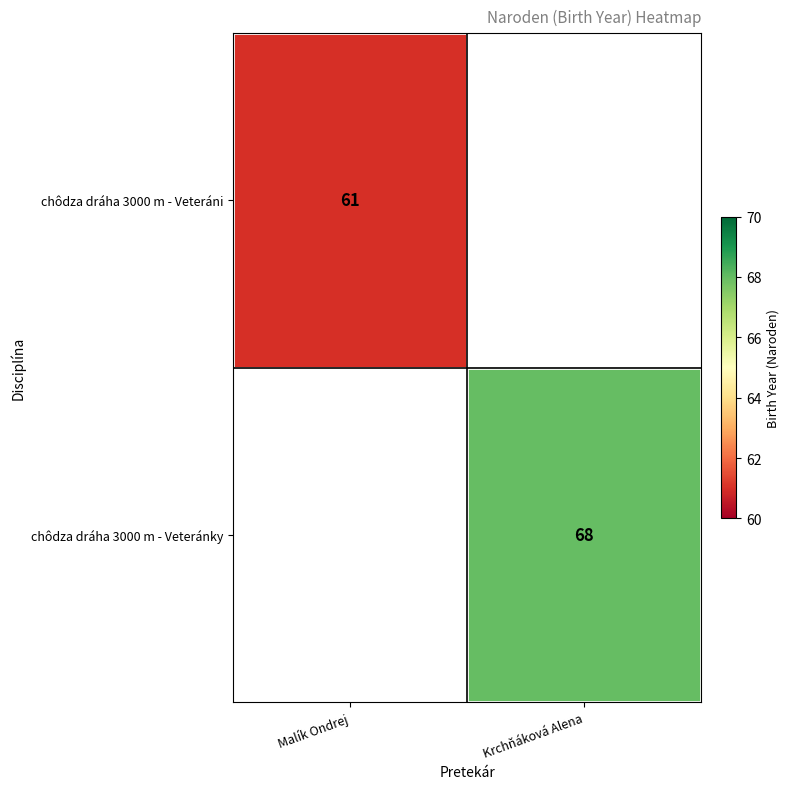

Is it true that chôdza dráha 3000 m - Veteránky equals 28 at Krchňáková Alena?

False